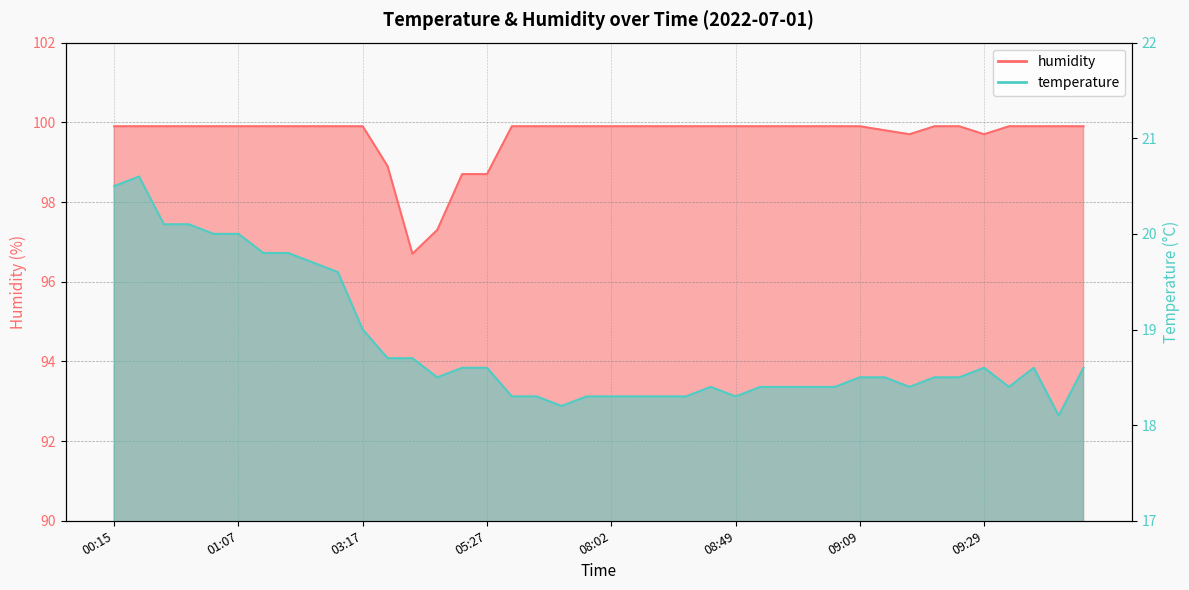

What is the label of the 15th point from the right?

08:49